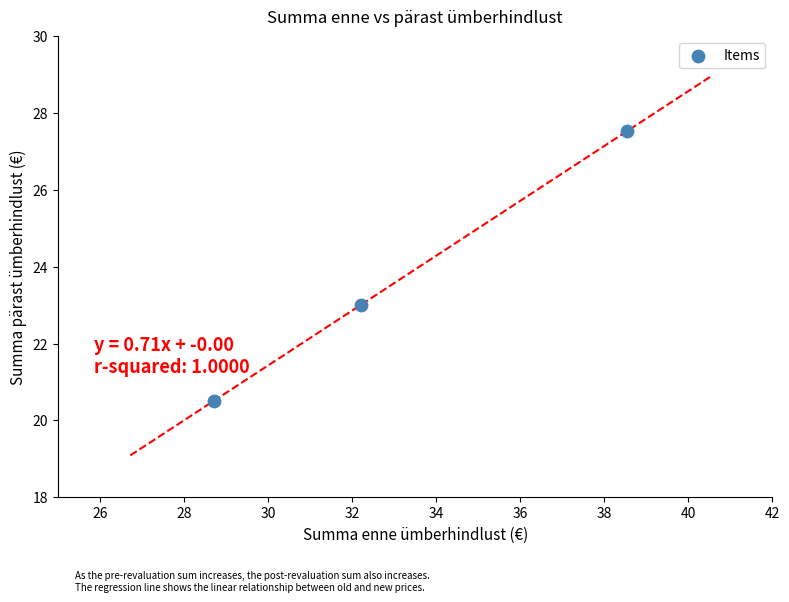

What is the average X value?

33.2